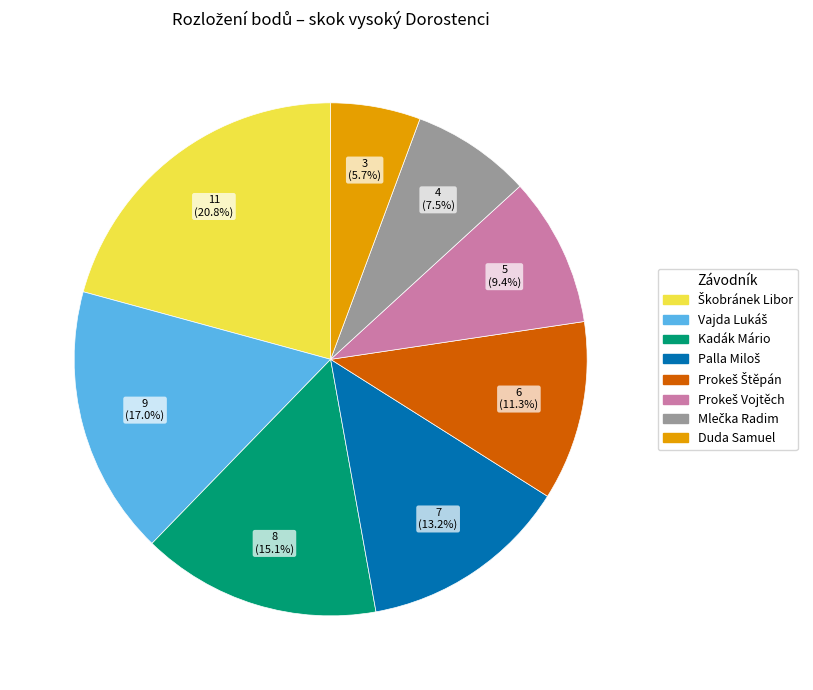

Count the number of slices in the pie.

8